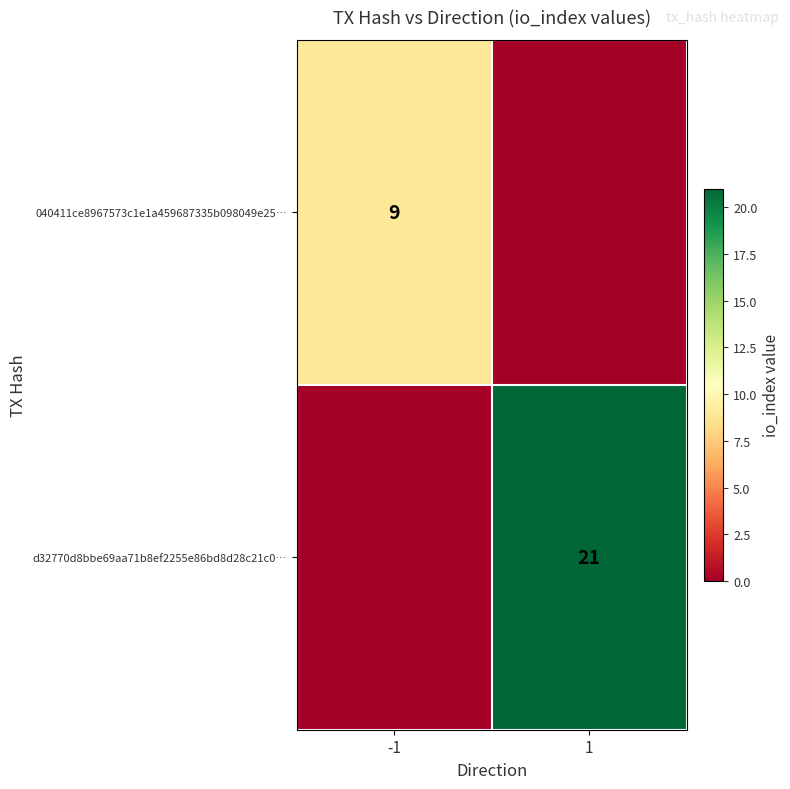

Is the value of 040411ce8967573c1e1a459687335b098049e25… at -1 greater than the value of d32770d8bbe69aa71b8ef2255e86bd8d28c21c0… at 1?

No